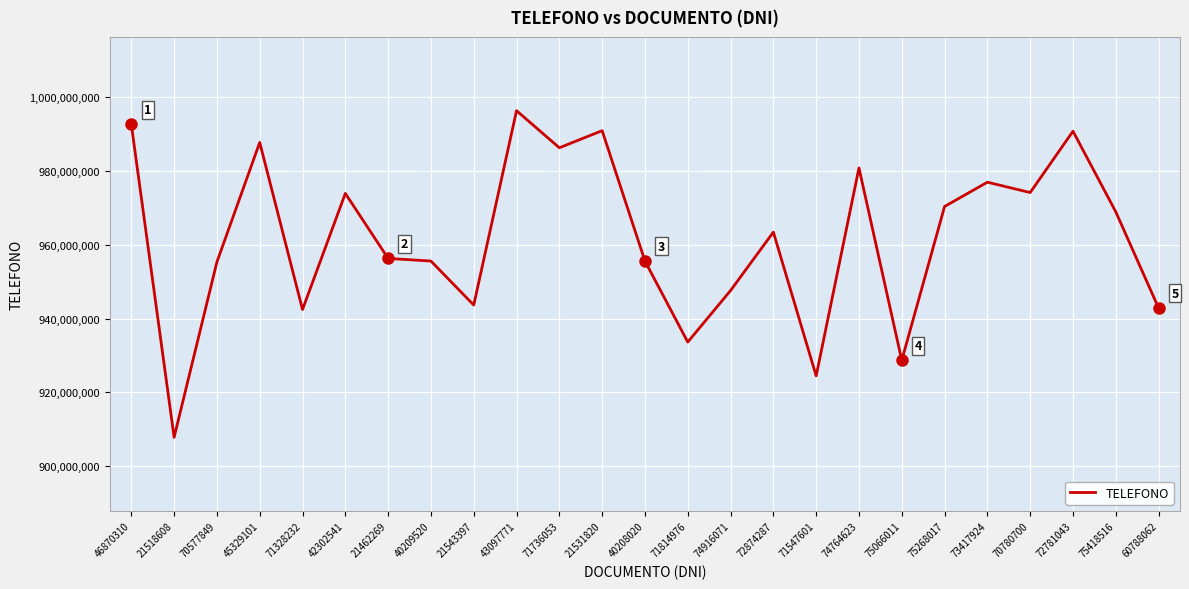

Does the chart have visible grid lines?

Yes